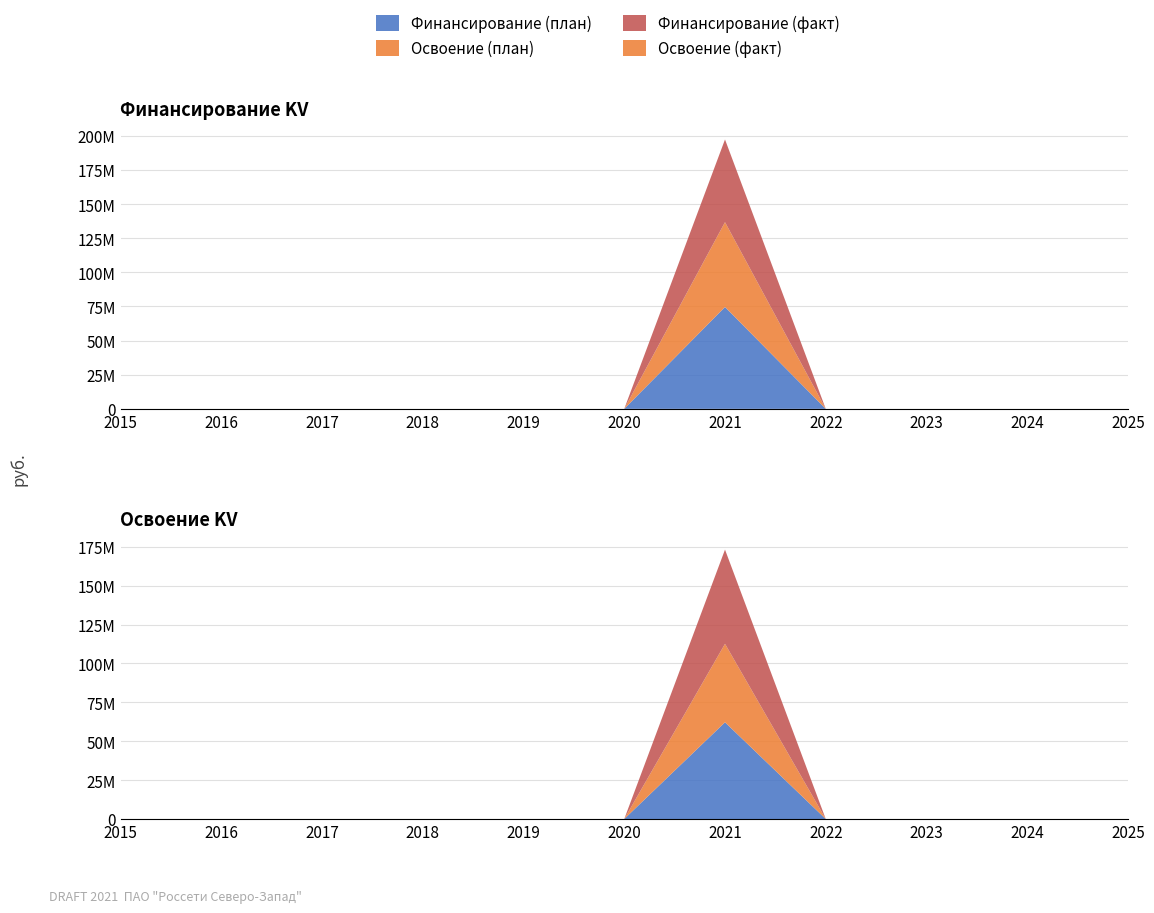

Reading left to right, extract all data points from this chart.

Финансирование (план): 2015=0	2016=0	2017=0	2018=0	2019=0	2020=0	2021=74592000	2022=0	2023=0	2024=0	2025=0
Финансирование (факт): 2015=0	2016=0	2017=0	2018=0	2019=0	2020=0	2021=60541200	2022=0	2023=0	2024=0	2025=0
Освоение (план): 2015=0	2016=0	2017=0	2018=0	2019=0	2020=0	2021=62160000	2022=0	2023=0	2024=0	2025=0
Освоение (факт): 2015=0	2016=0	2017=0	2018=0	2019=0	2020=0	2021=50451000	2022=0	2023=0	2024=0	2025=0